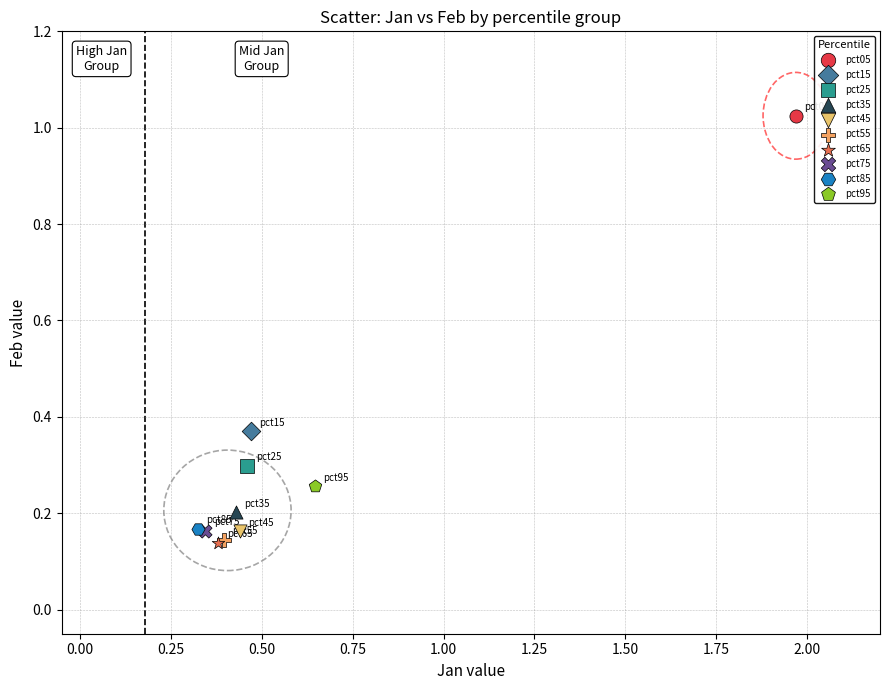

What are all the series names shown in the legend?

pct05, pct15, pct25, pct35, pct45, pct55, pct65, pct75, pct85, pct95